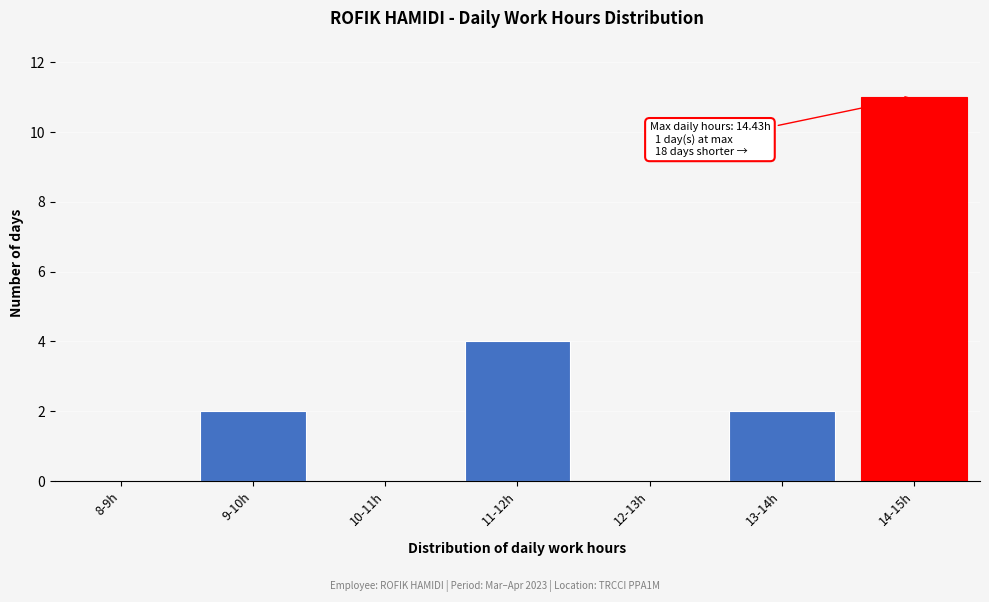

Reading left to right, transcribe all the data shown in this chart.

8-9h=0	9-10h=2	10-11h=0	11-12h=4	12-13h=0	13-14h=2	14-15h=11